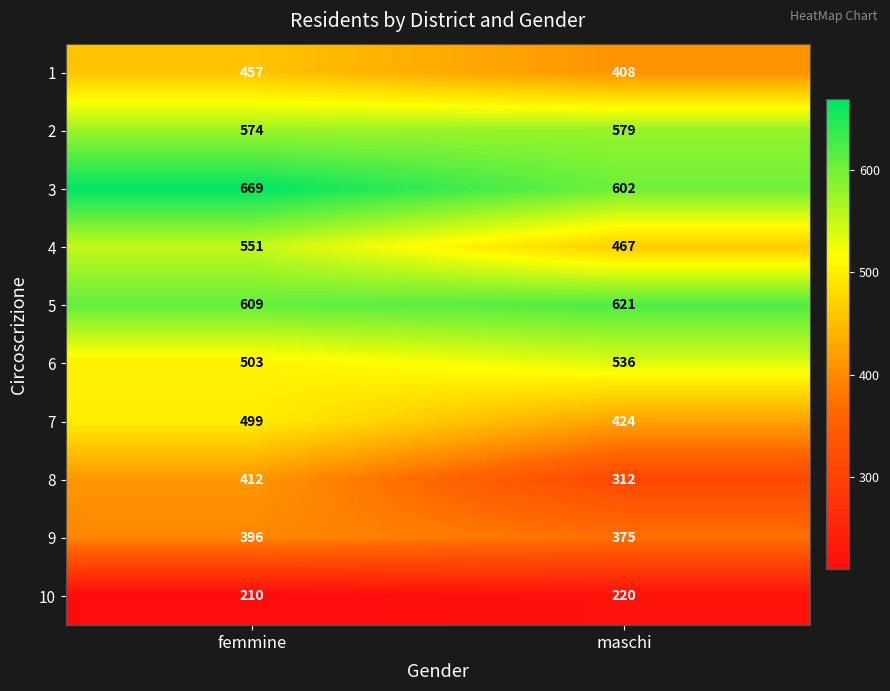

Which series has the largest range (max minus min)?

8